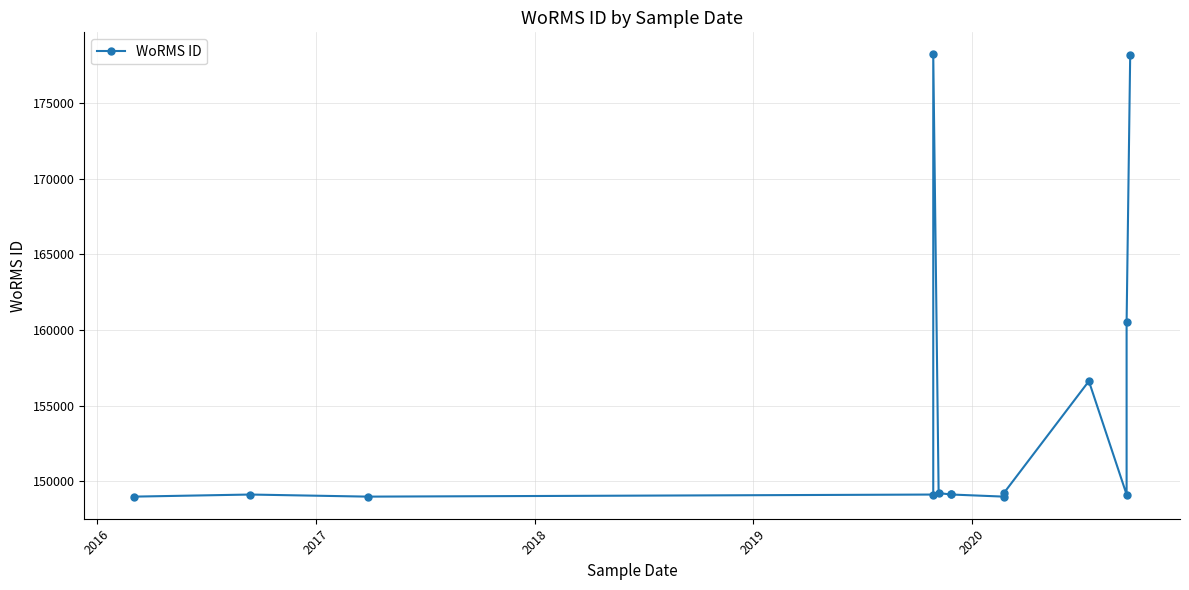

How many data points are less than 149126?

6